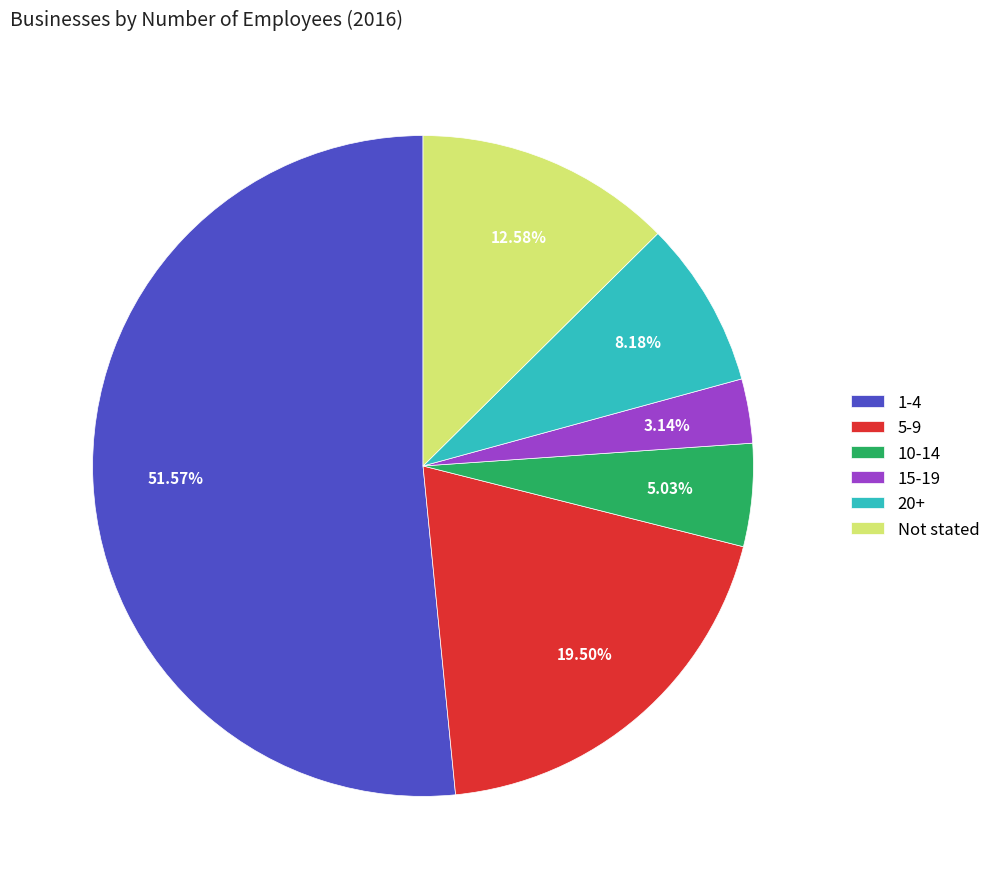

Is it true that Not stated is 13% of the pie?

True